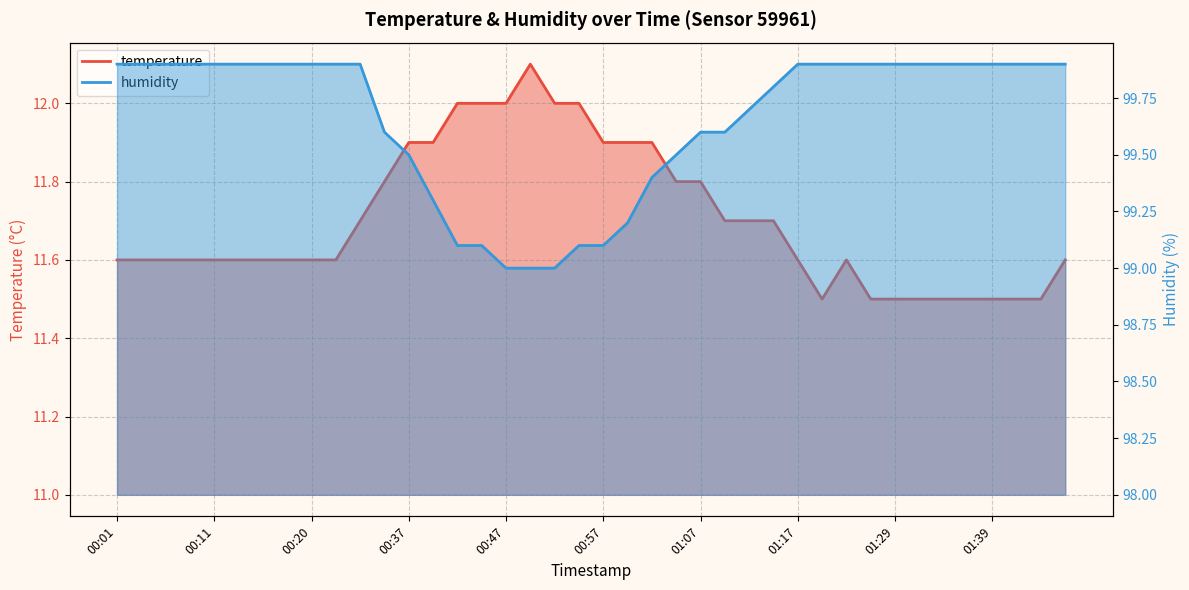

True or false: humidity has more than 2 points higher than both neighbors.

False